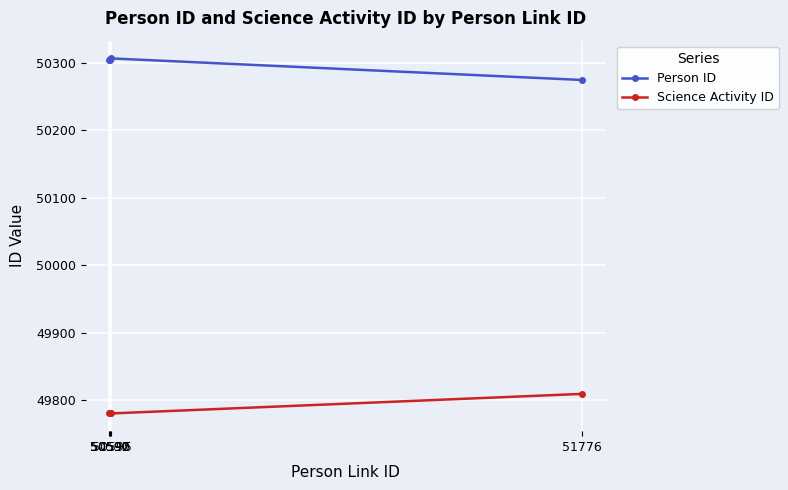

What is the difference between the highest and lowest values at 51776?

466